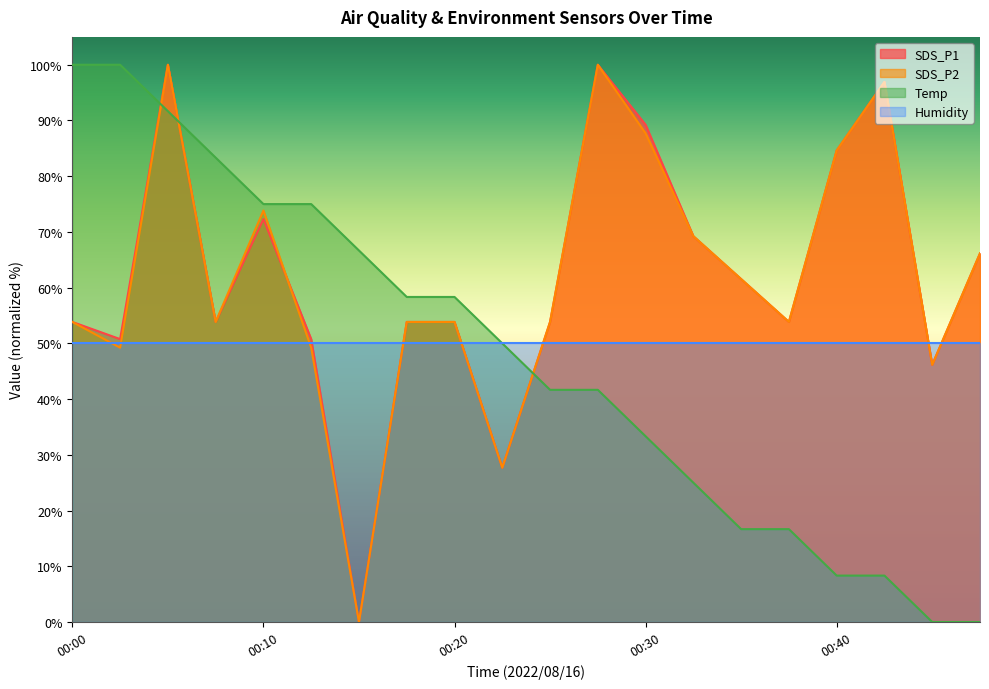

The SDS_P1 series shows 53.8 at 00:18. True or false?

True